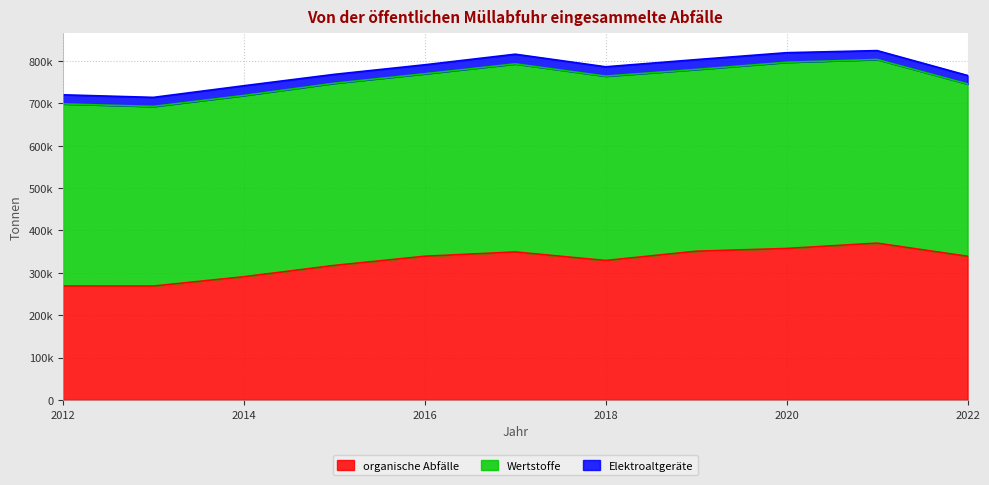

What are all the series names shown in the legend?

organische Abfälle, Wertstoffe, Elektroaltgeräte